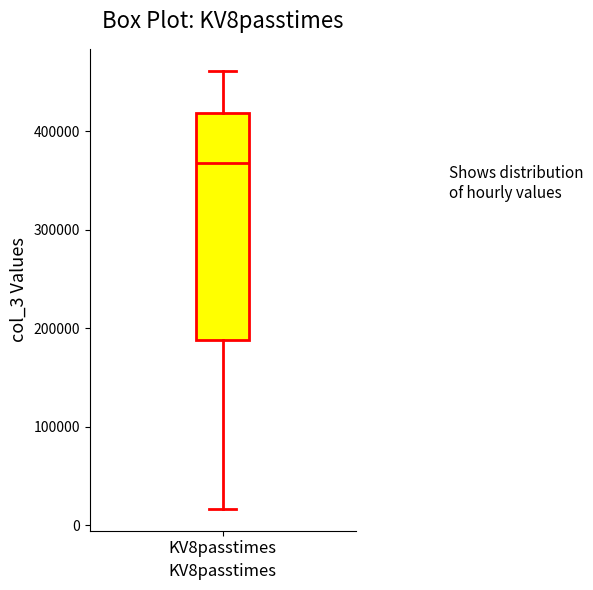

Where does the median line of the box for KV8passtimes sit on the y-axis? The values are not printed on the chart, so give them approximately, as read against the axis.

370000